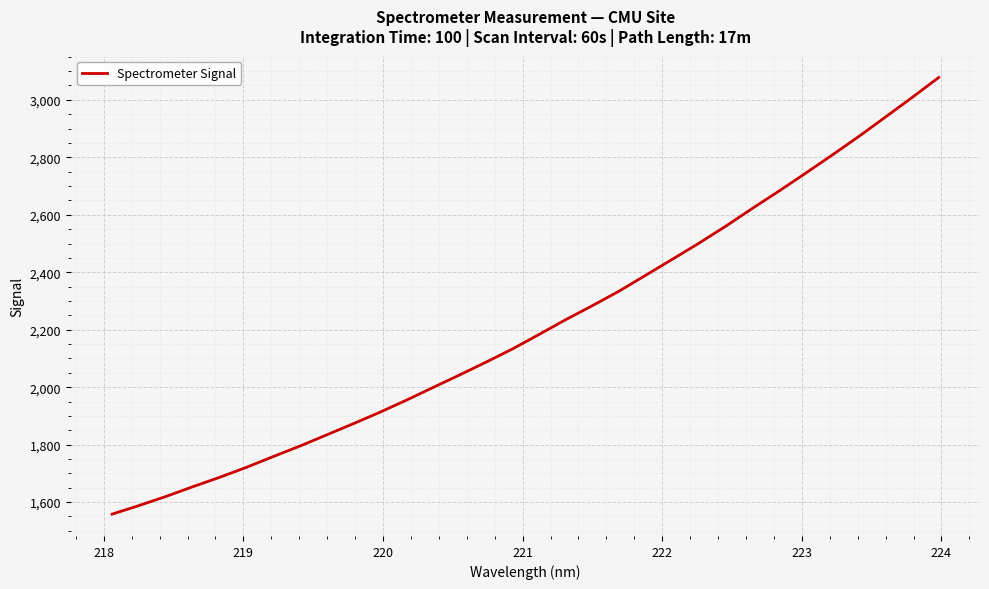

Reading right to left, what are all the values shown in this chart?

3077.7	3008.1	2940.1	2872.5	2807.7	2744.5	2682.2	2621.9	2559.8	2501.0	2444.9	2389.4	2334.0	2283.6	2234.8	2183.3	2132.8	2086.4	2041.5	1997.7	1953.5	1911.2	1871.3	1832.3	1793.6	1757.1	1719.7	1685.3	1652.7	1619.0	1587.7	1558.1